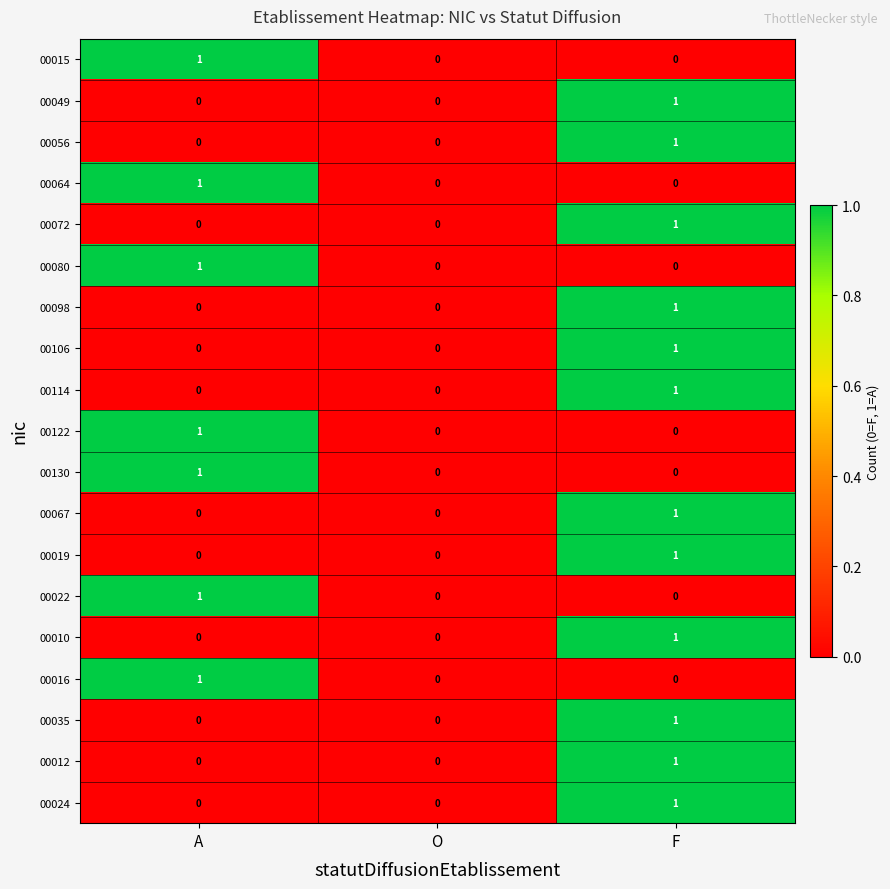

The 00015 series shows 1 at A. True or false?

True